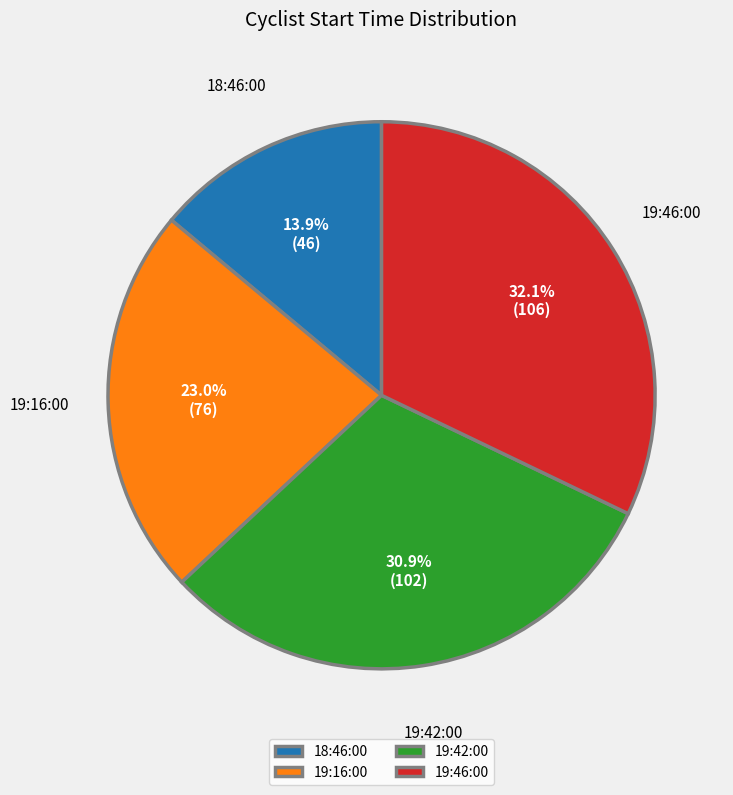

Rank the categories by value from lowest to highest.

18:46:00, 19:16:00, 19:42:00, 19:46:00